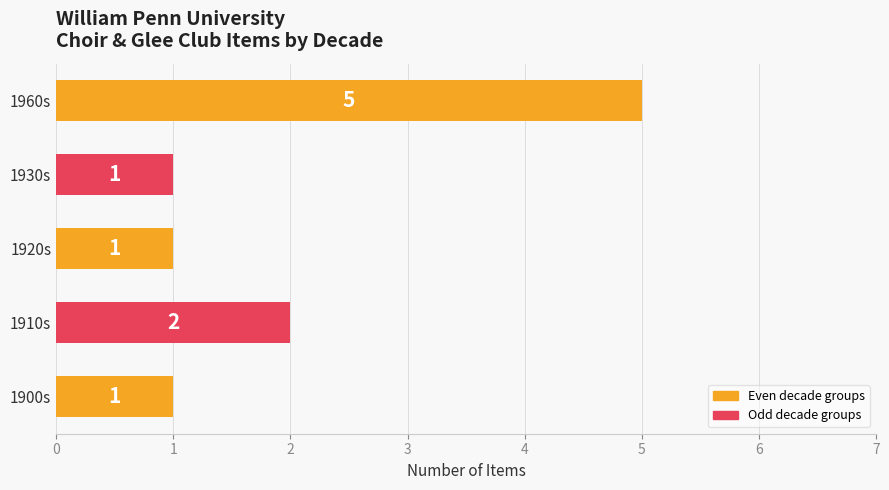

What is the smallest value displayed?

1